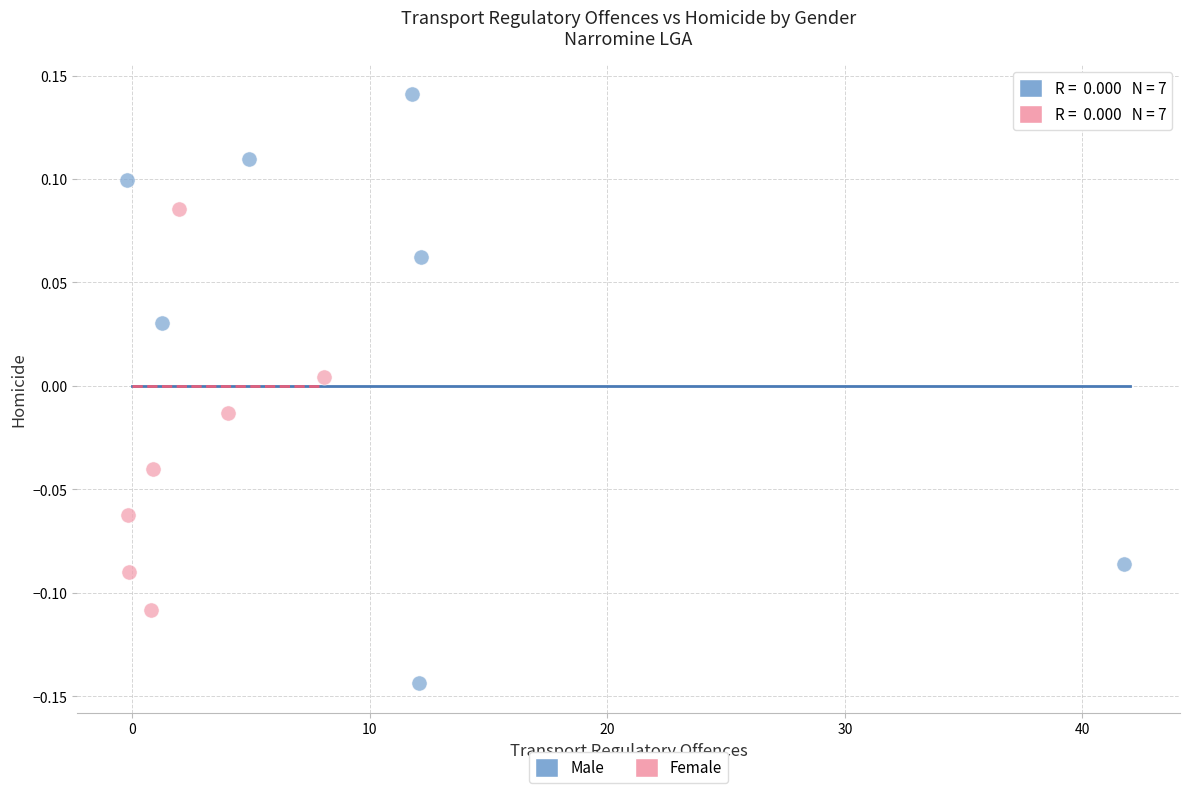

Which series has the widest spread of Y values?

Male